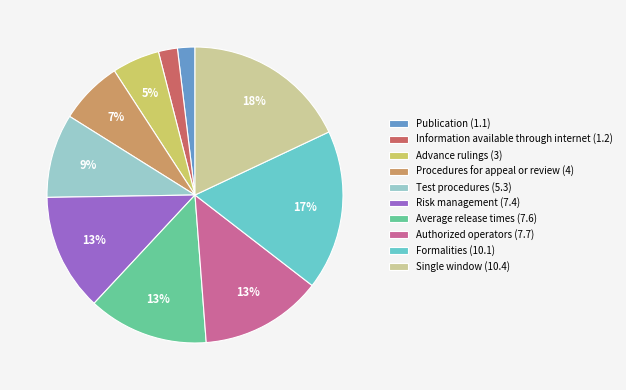

Between Risk management (7.4) and Advance rulings (3), which is larger?

Risk management (7.4)